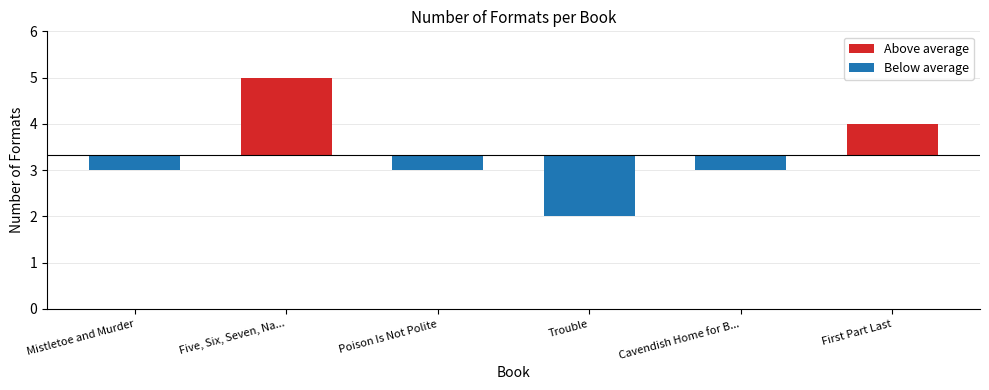

How many values exceed 3?

2